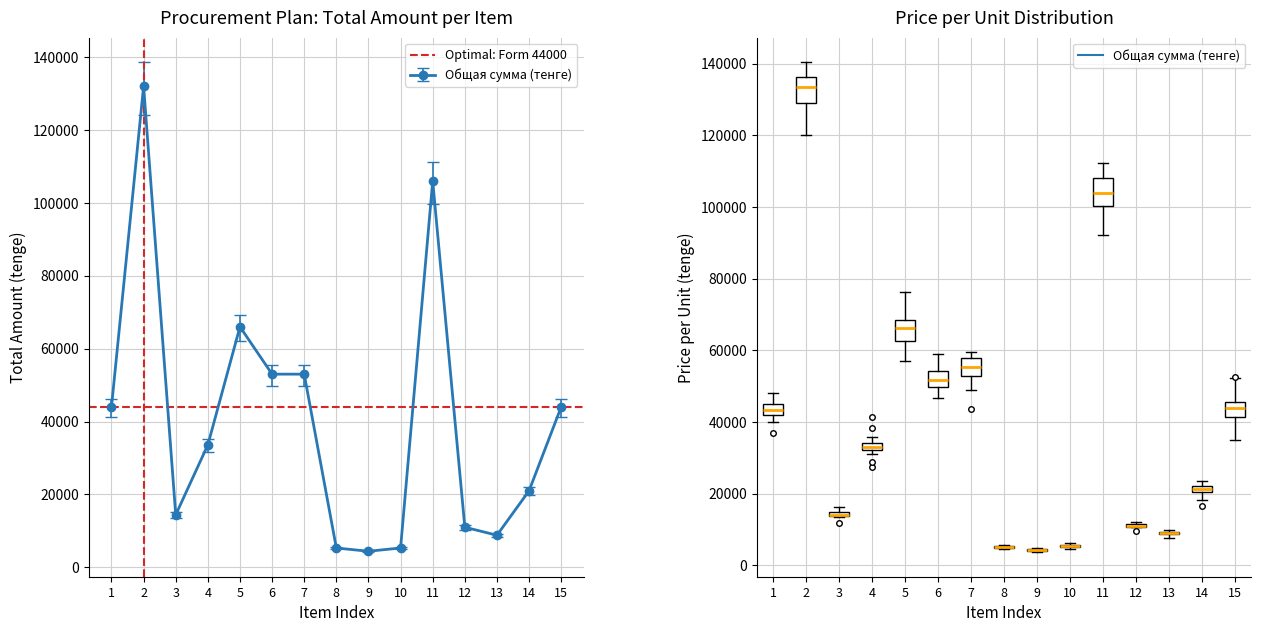

What is the sum of all Общая сумма (тенге) values?

601800